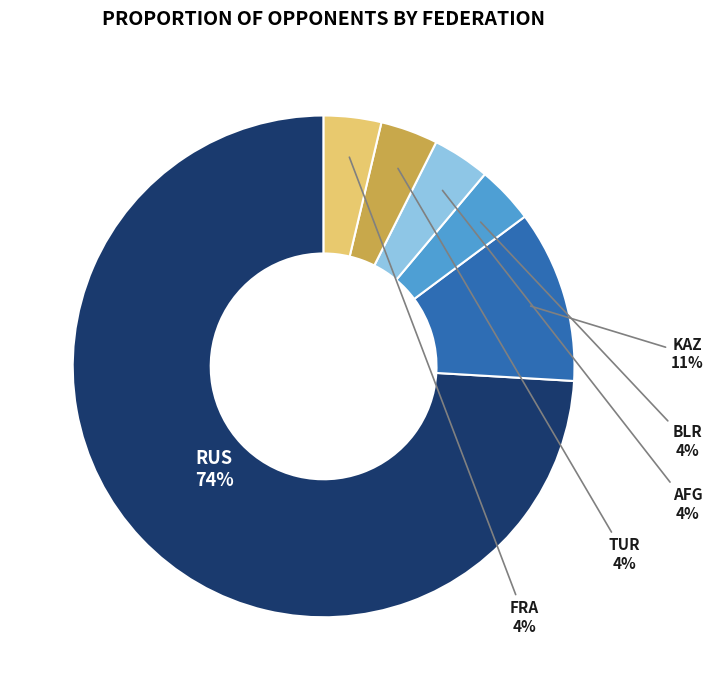

Does any single category account for the majority?

Yes